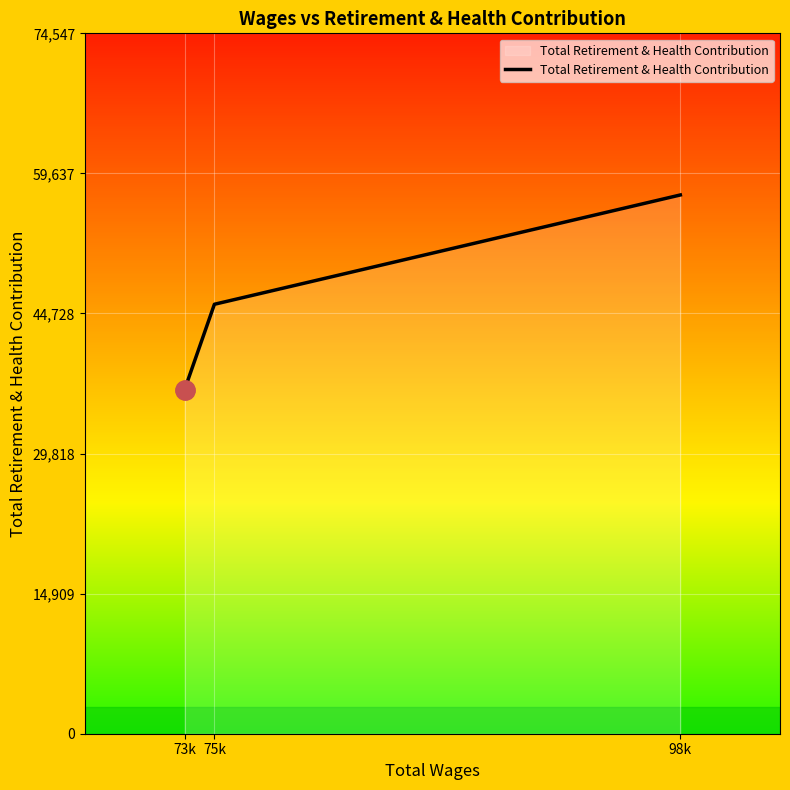

How many series are shown in this chart?

1